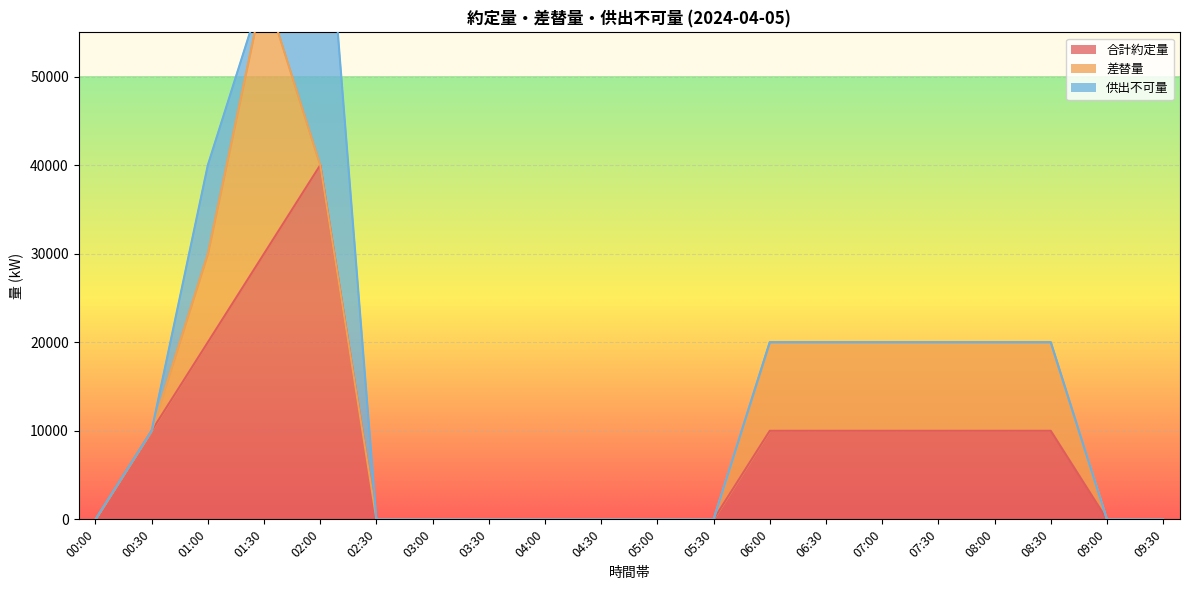

True or false: 差替量 and 合計約定量 cross at least once.

False